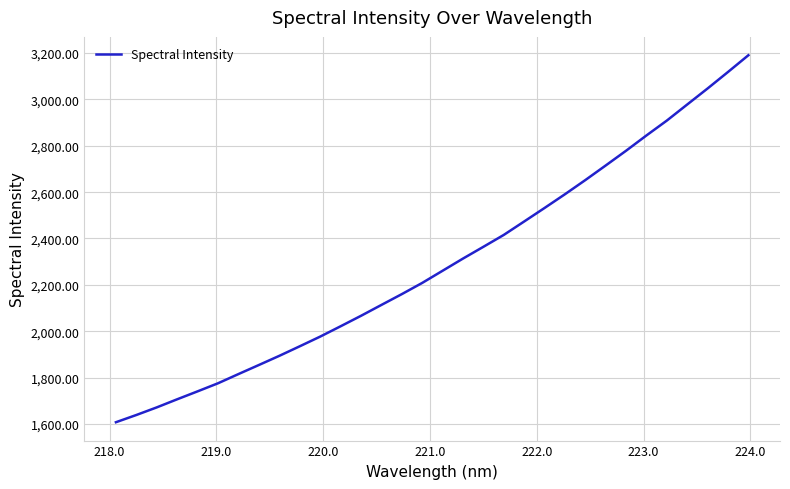

What is the maximum value shown in the chart?

3190.8